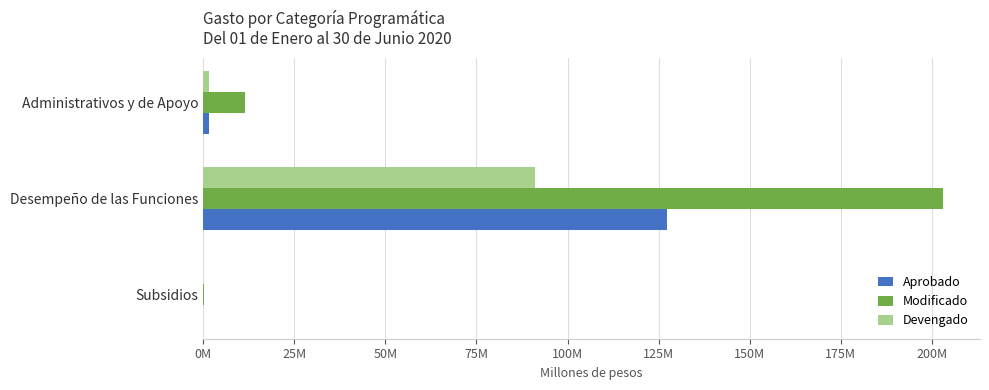

What are all the series names shown in the legend?

Aprobado, Modificado, Devengado